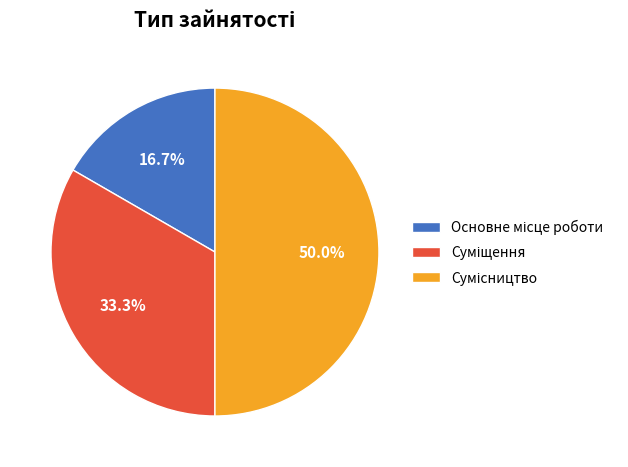

The Основне місце роботи slice represents 17% of the pie. True or false?

True